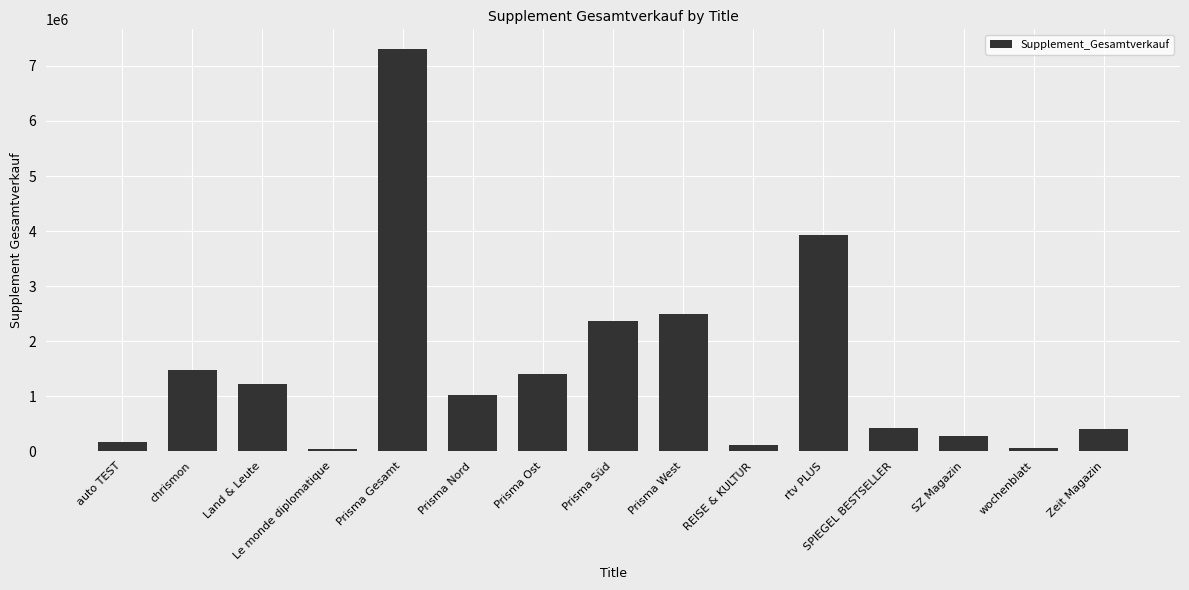

True or false: the data shows 1769317 at Land & Leute.

False